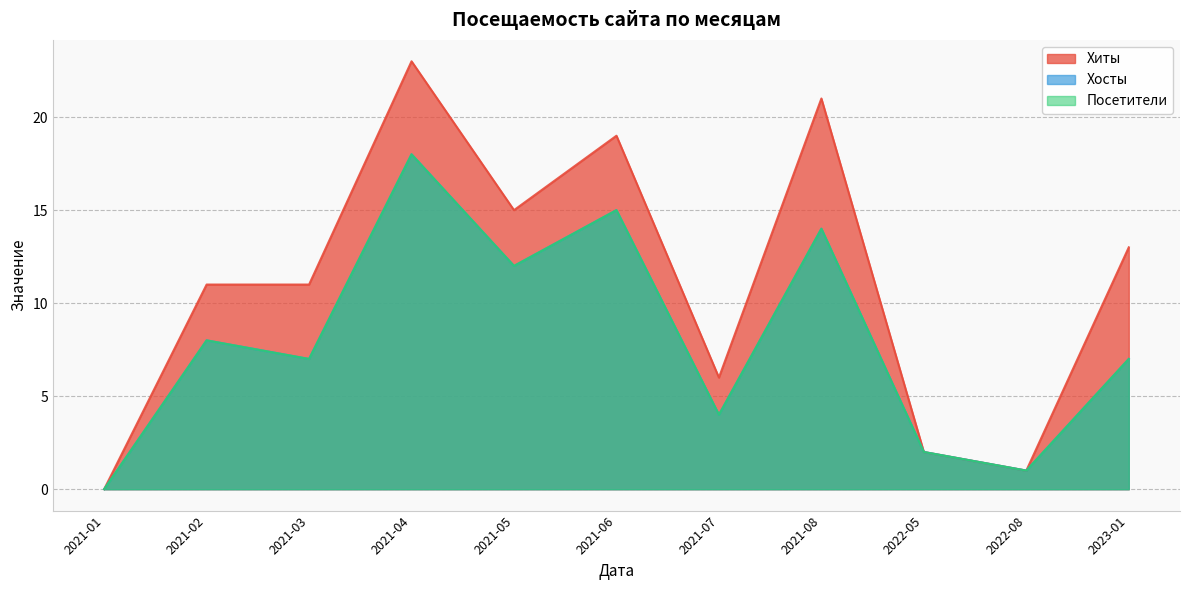

Between 2021-01 and 2022-05, which is larger?

2022-05